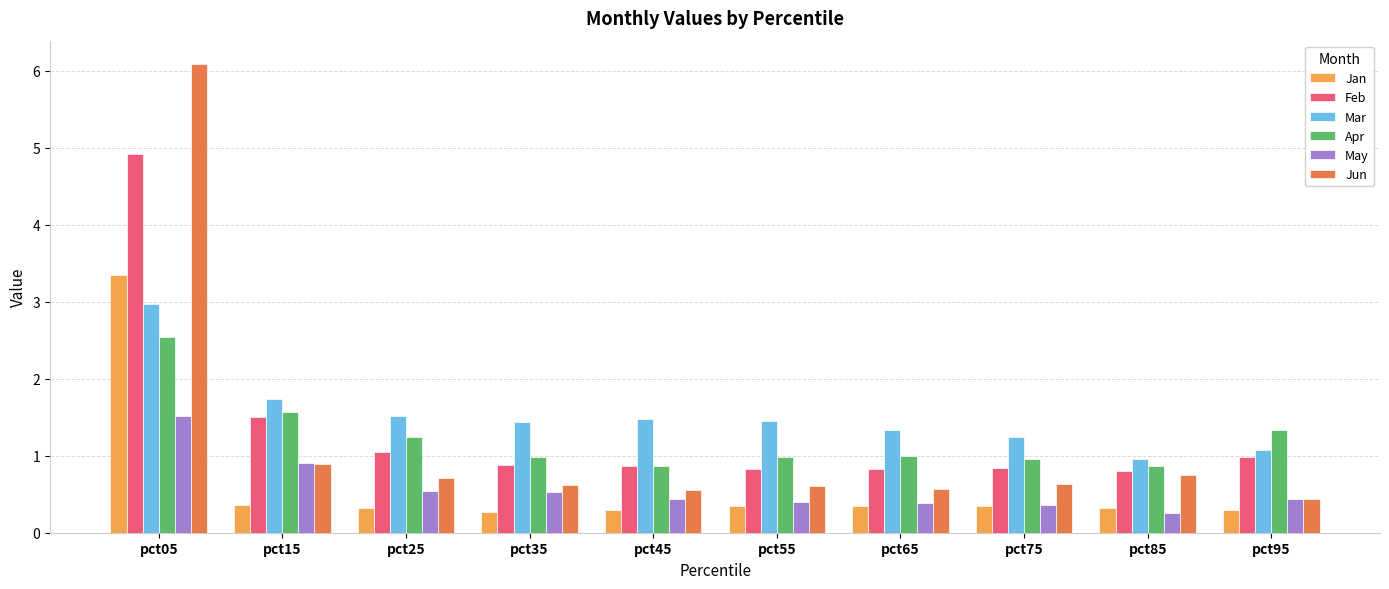

The Apr series shows 1.3 at pct95. True or false?

True